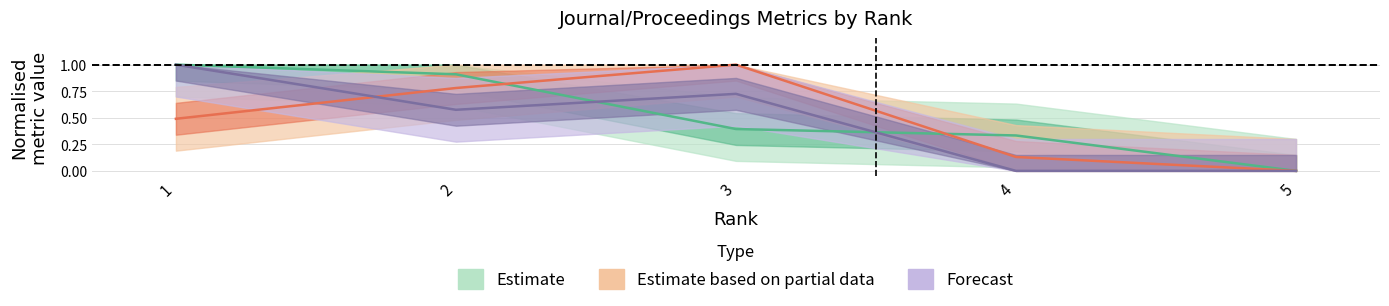

How many lines are shown in the chart?

3